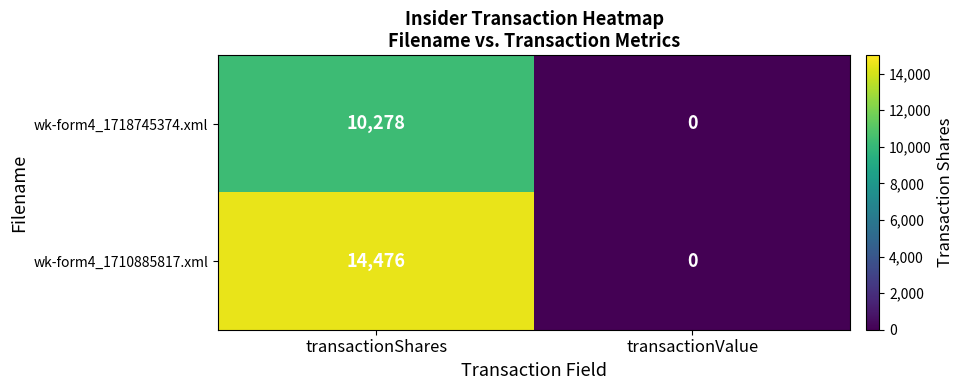

Read the wk-form4_1718745374.xml value at transactionShares, to the nearest 100.

10300